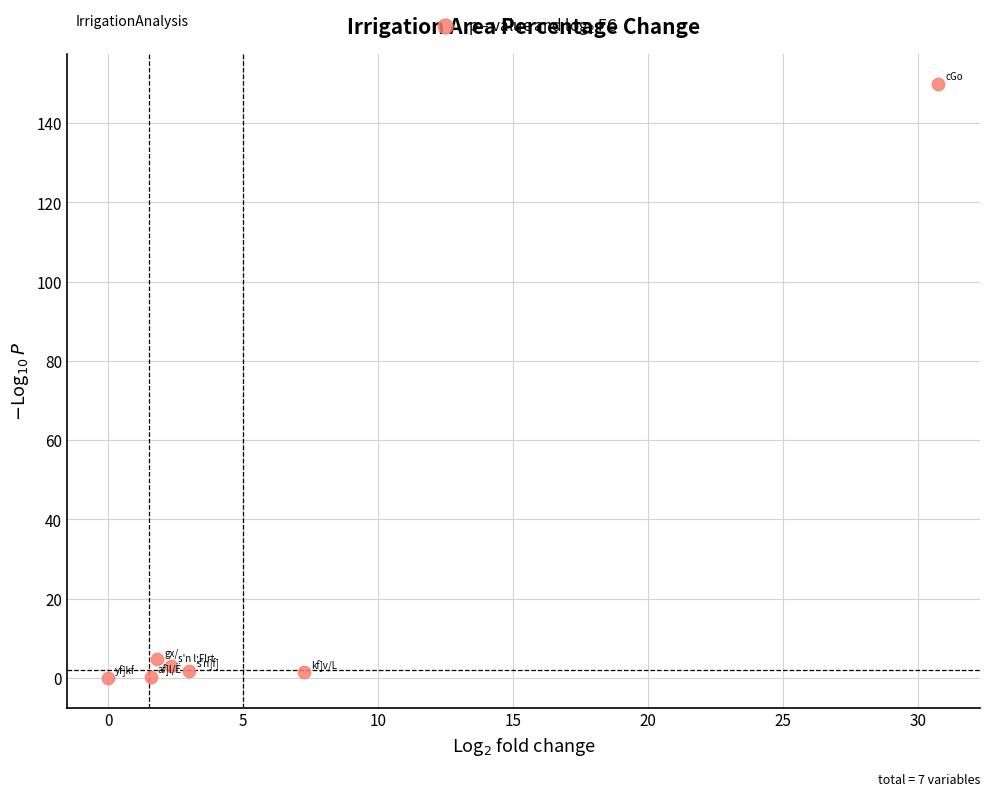

What is the range of X values (max minus min)?

30.8